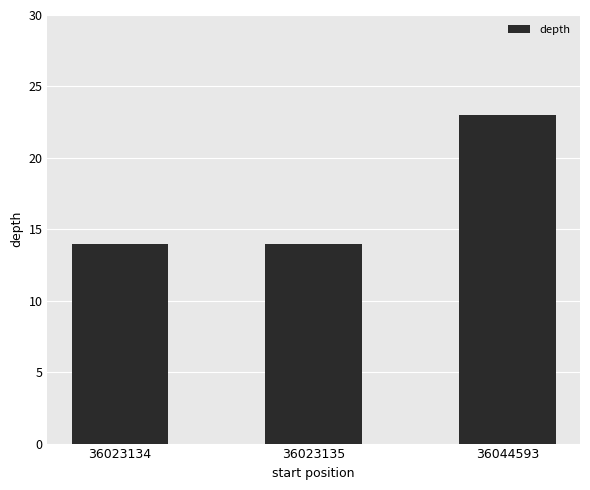

Are the bars grouped side by side (vs. stacked)?

No